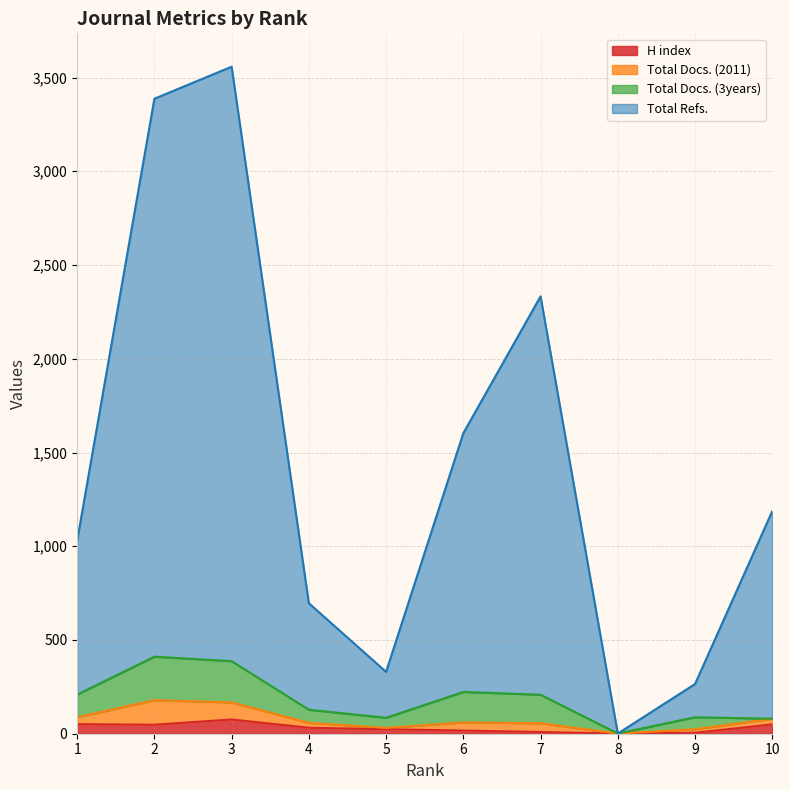

What is the spread (max minus min) of values at 5?

306